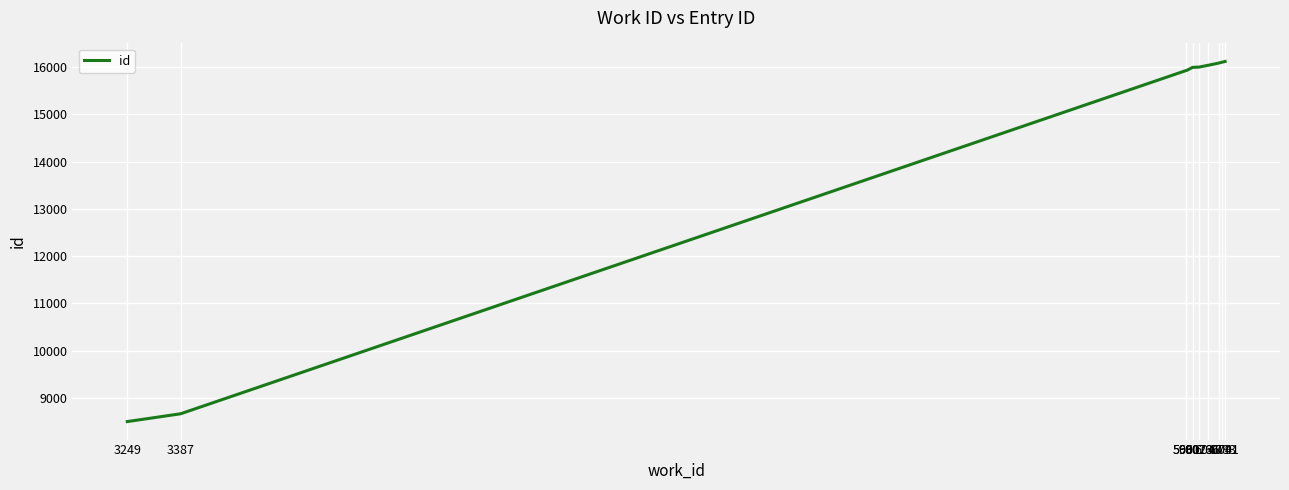

Is it true that the value at 5991 is 22112?

False